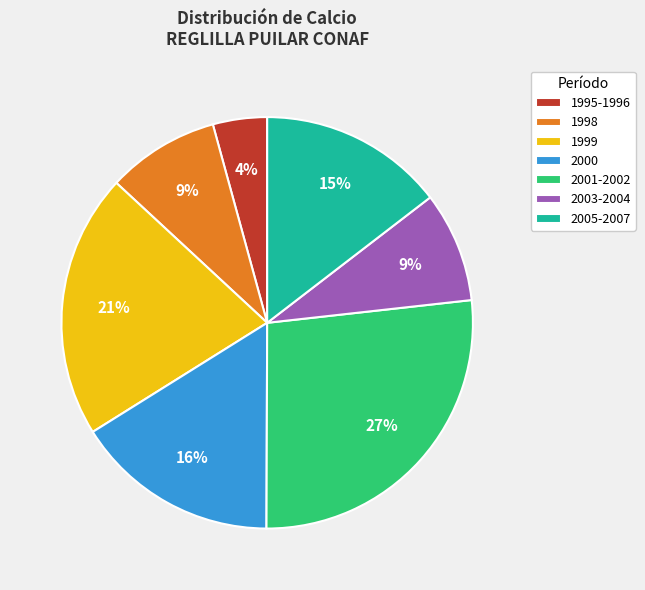

Do 2003-2004 and 2001-2002 together represent more than half of the pie?

No